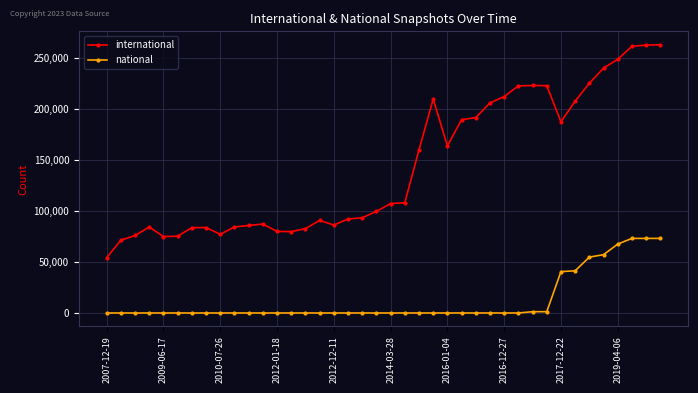

Which series has the largest total across all categories?

international